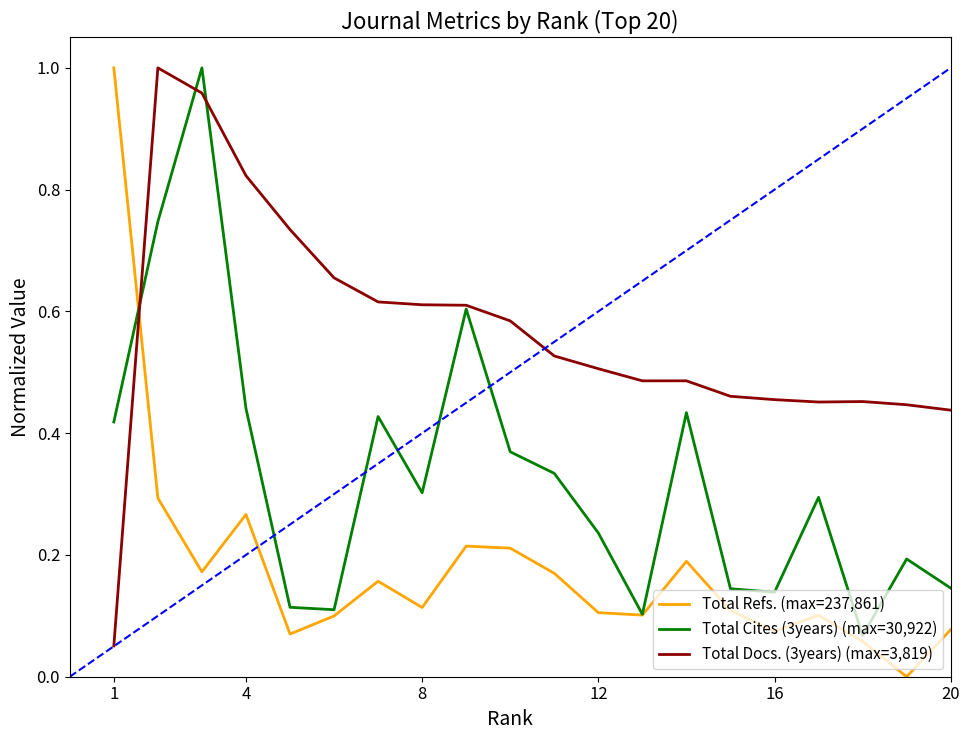

Which series has the largest total across all categories?

Total Docs. (3years) (max=3,819)